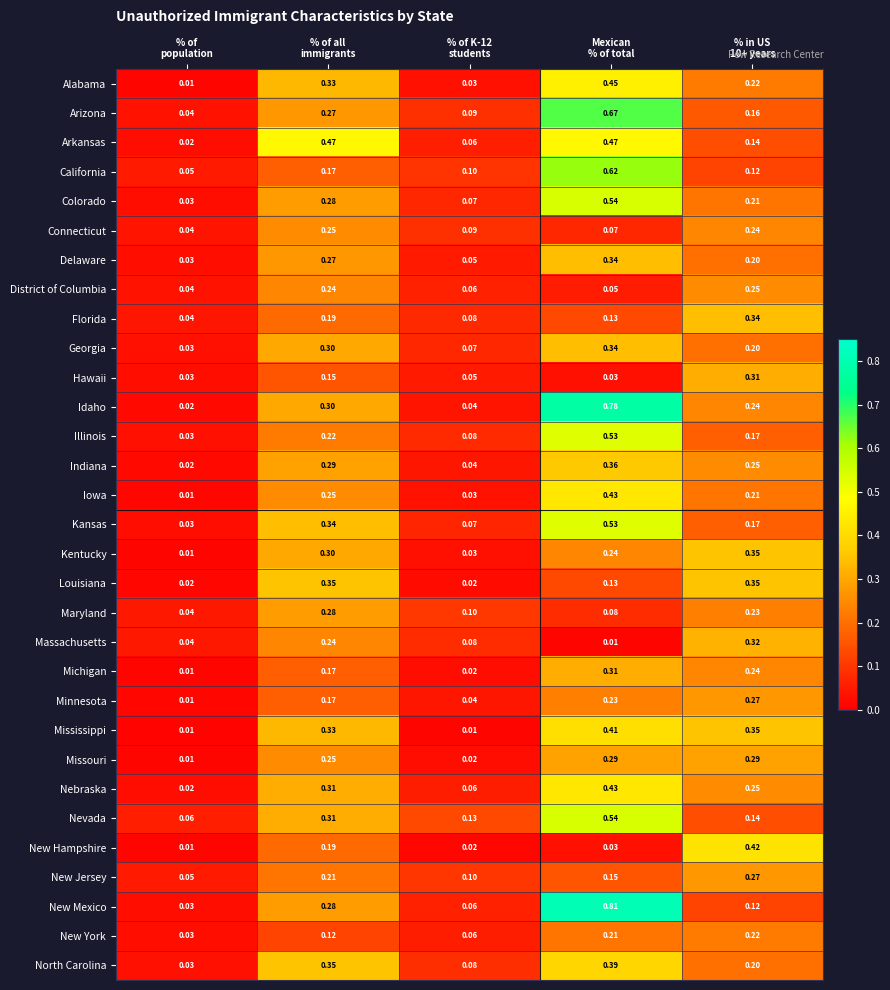

Which series has the largest total across all categories?

Idaho